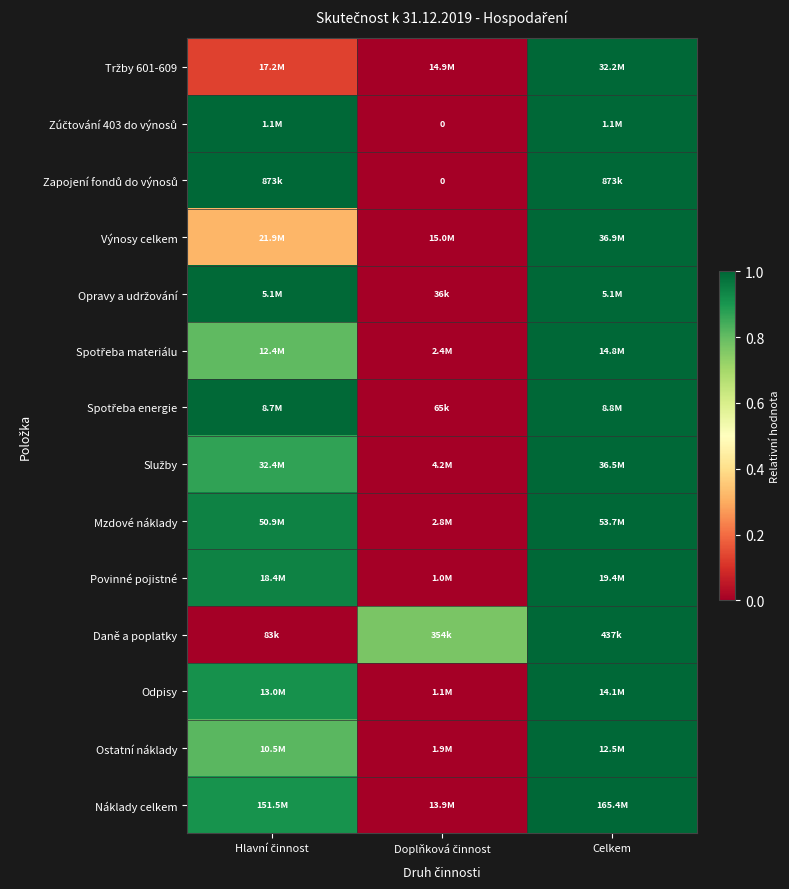

What is the spread (max minus min) of values at Hlavní činnost?

1.0